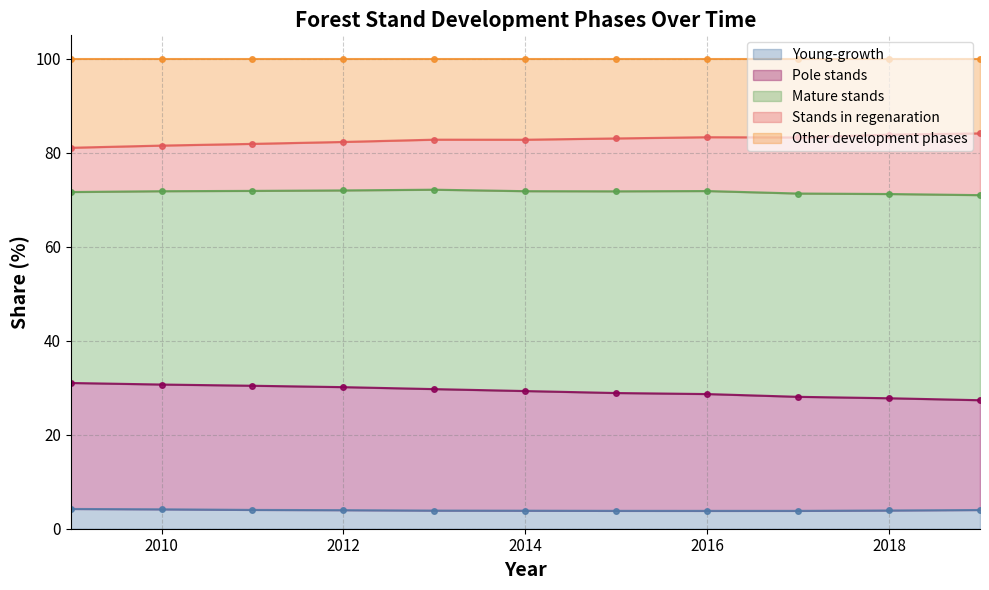

What is the difference between the Pole stands values at 2016 and 2011?

1.8